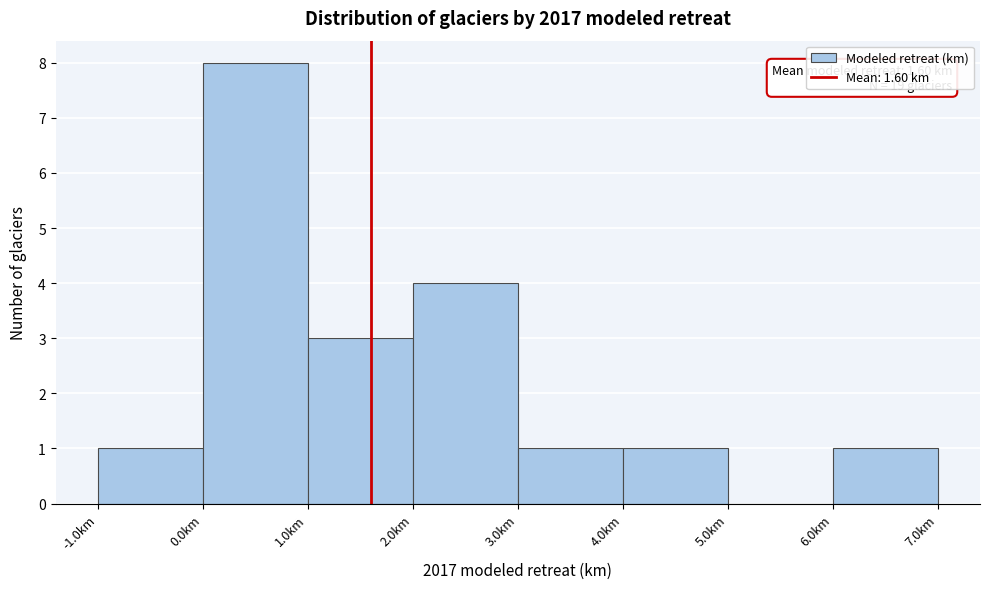

Which range on the x-axis has the tallest bar?

0 to 1